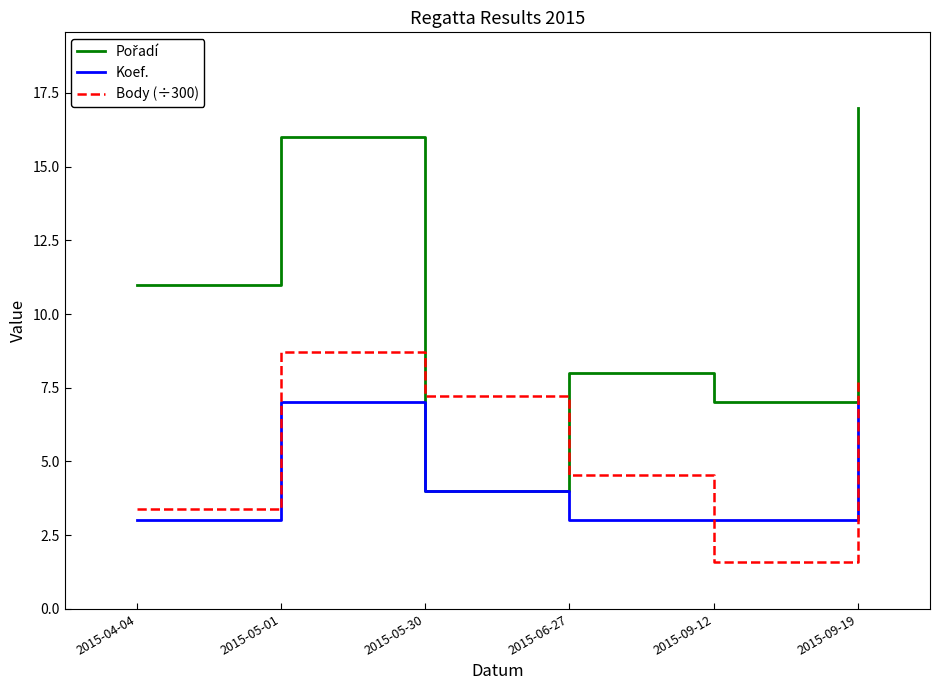

What is the spread (max minus min) of values at 2015-05-30?

3.2